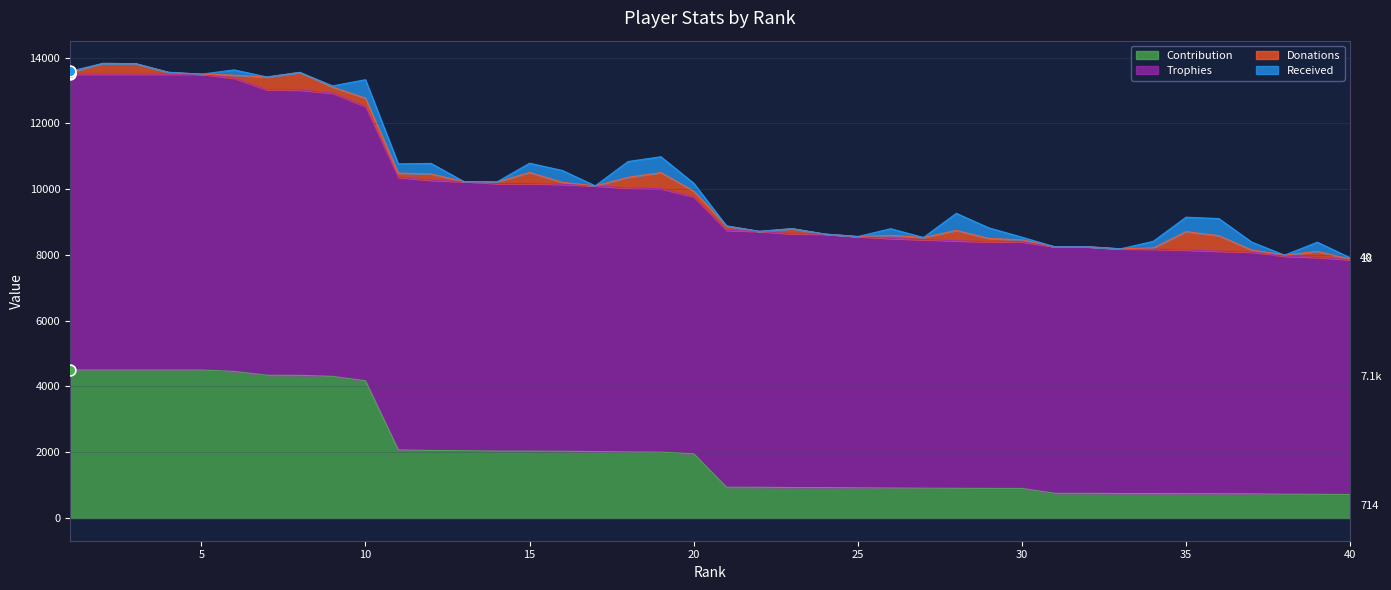

What is the total value across all series at 17?

10103